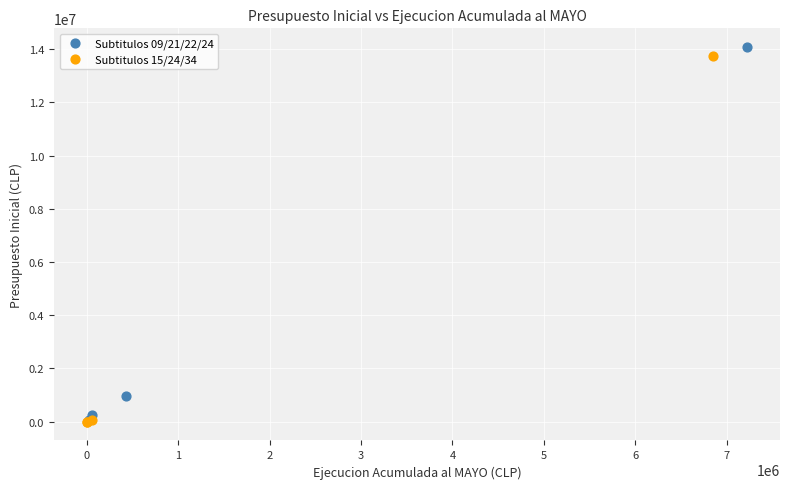

What are all the series names shown in the legend?

Subtitulos 09/21/22/24, Subtitulos 15/24/34